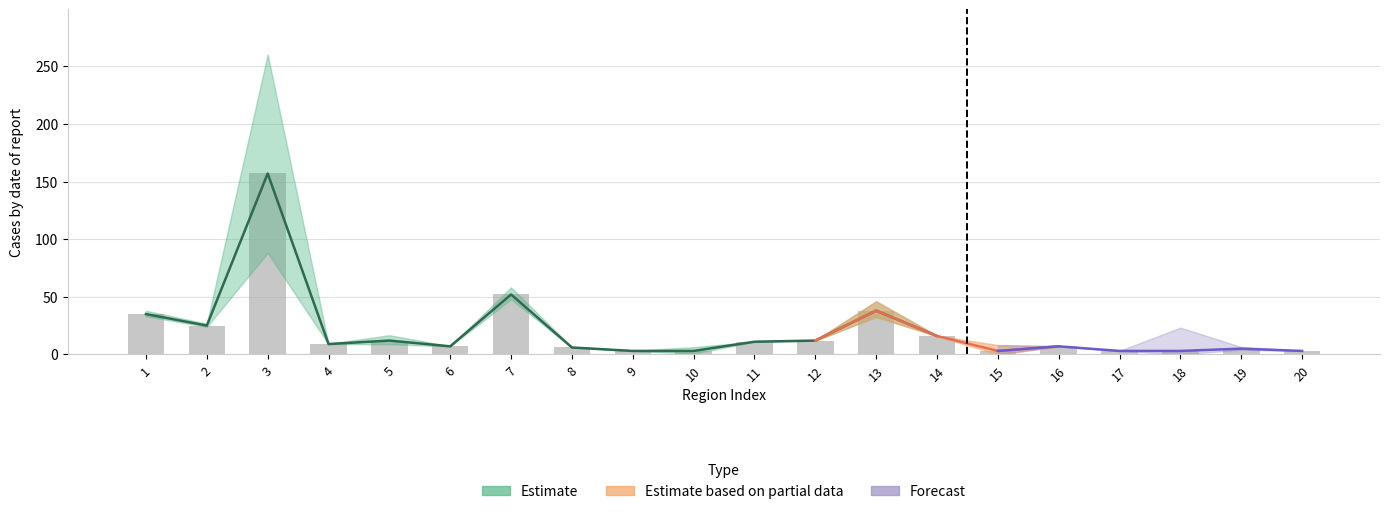

What is the value of the 19th bar from the left?

5